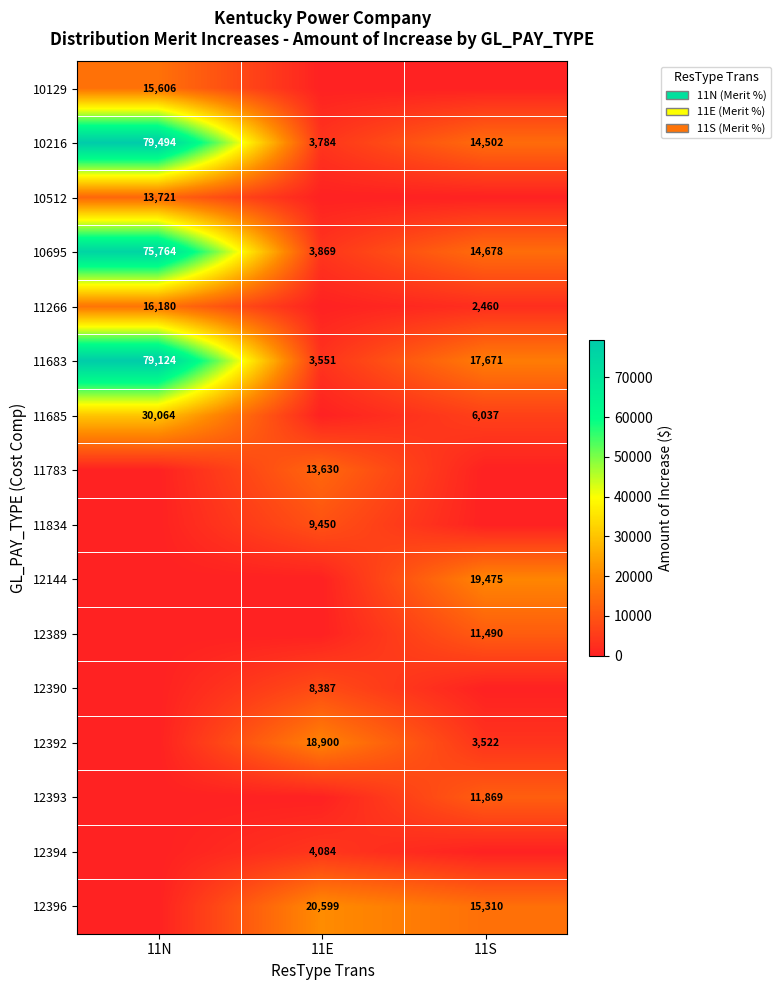

What is the total value across all series at 11S?

117012.6